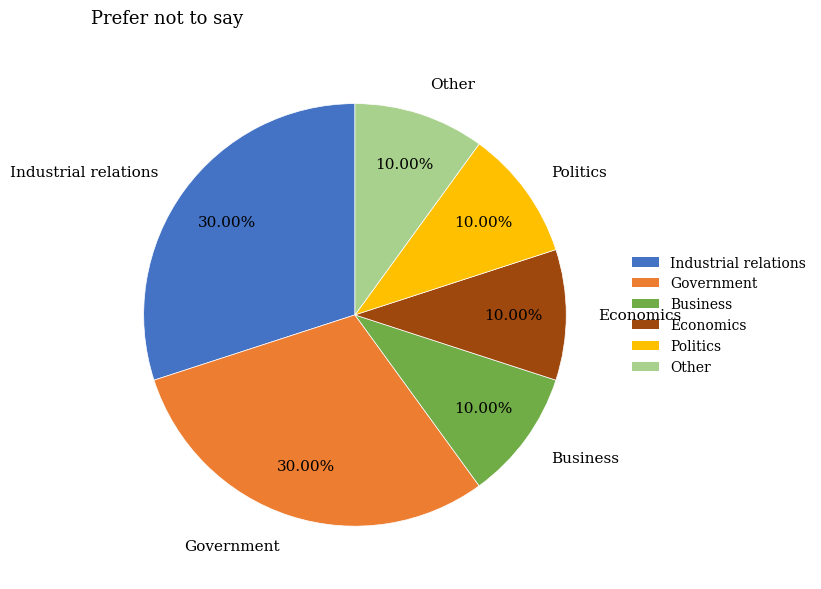

What percentage is the Government slice, to the nearest percent?

30%